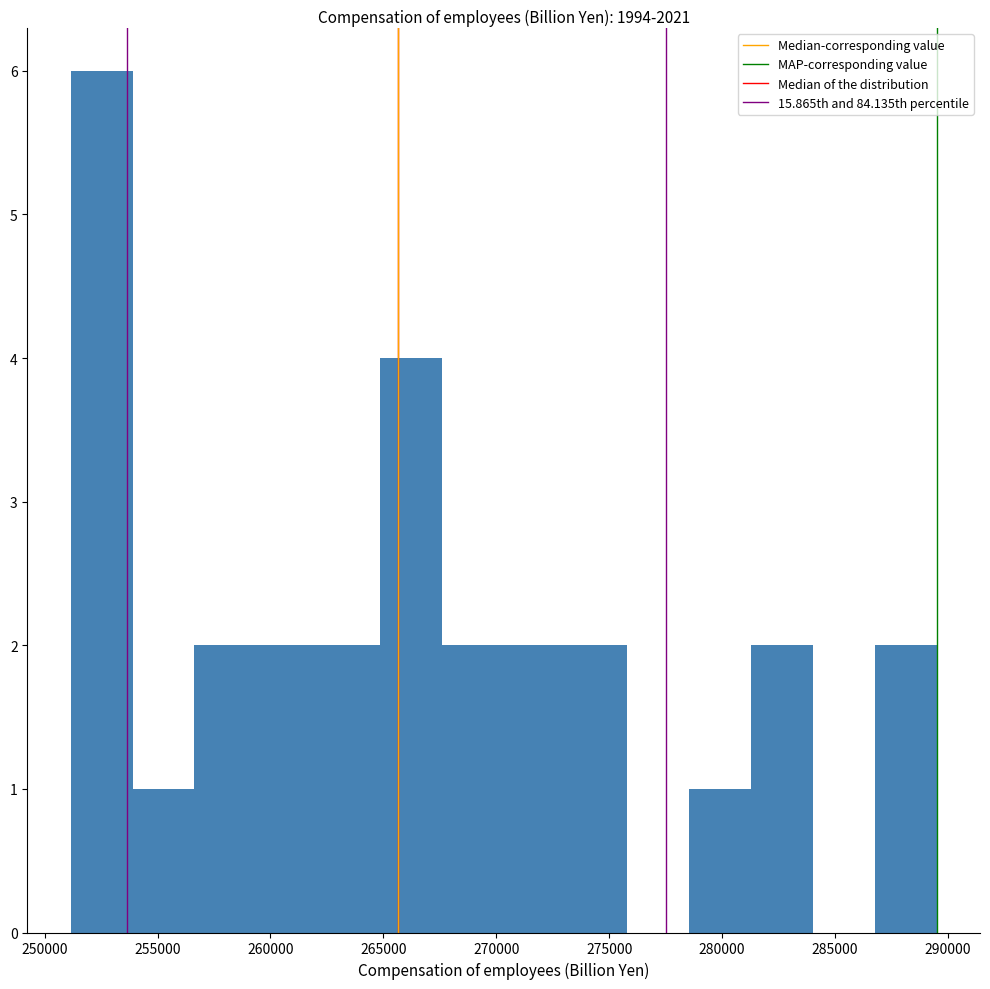

What is the height of the bar covering 267500 to 270500 on the x-axis? Neither the bar edges nor the heights are printed on the chart, so give them approximately, as read against the axes.

2